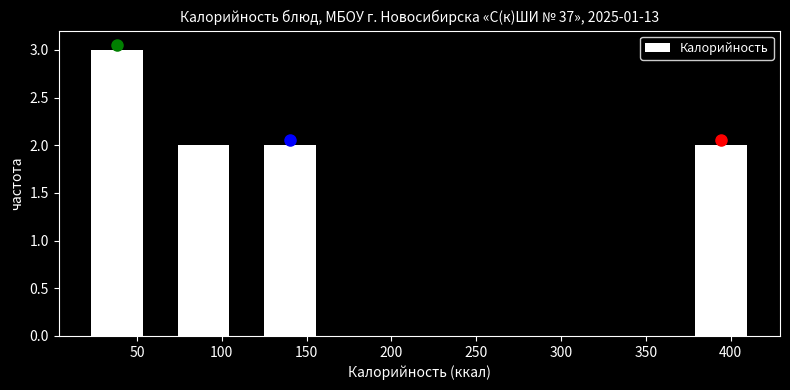

Reading left to right, list every bar in this chart as the range it spans on the x-axis followed by its height. Neither the bar edges nor the heights are printed on the chart, so give them approximately, as read against the axes.

15 to 65: 3
65 to 115: 2
115 to 165: 2
165 to 215: 0
215 to 265: 0
265 to 320: 0
320 to 370: 0
370 to 420: 2